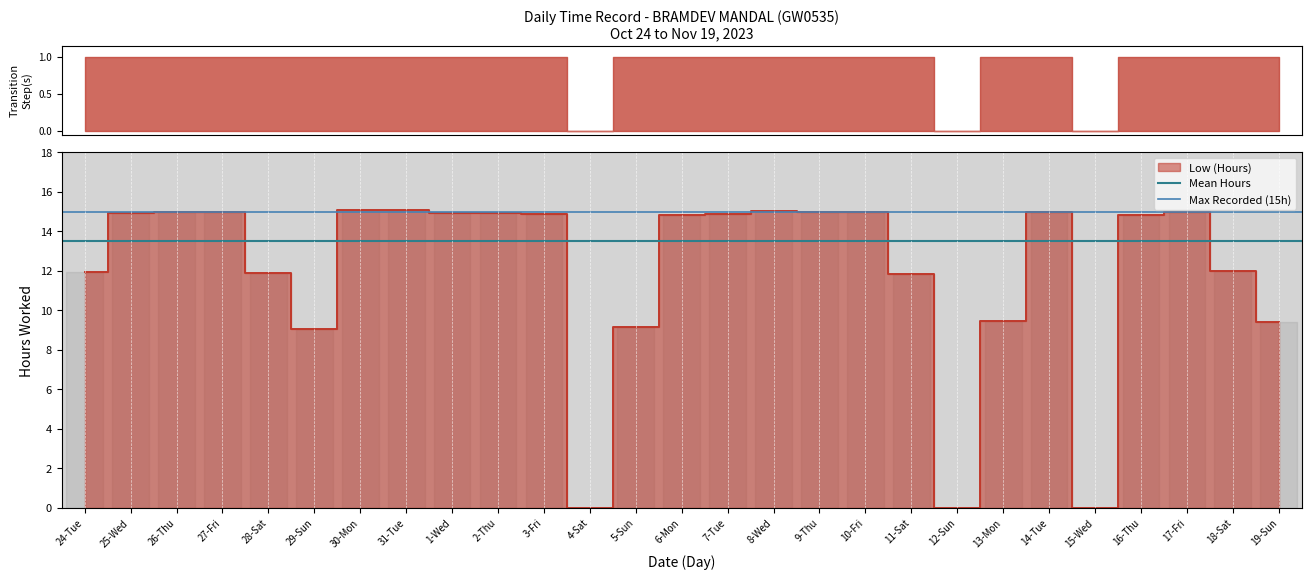

What is the difference between the highest and lowest values at 25-Wed?

1.5